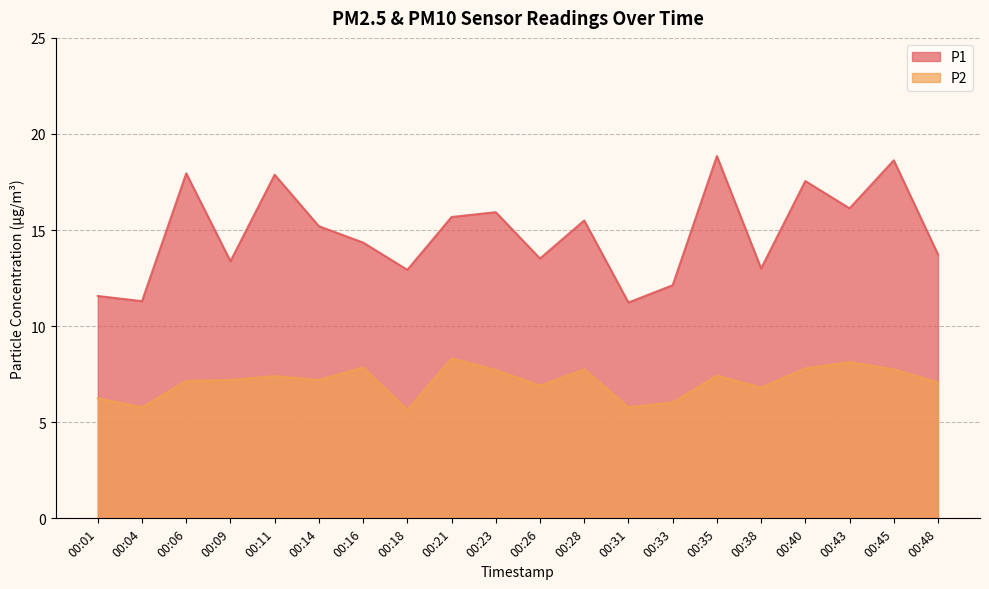

What is the spread (max minus min) of values at 00:40?

9.8